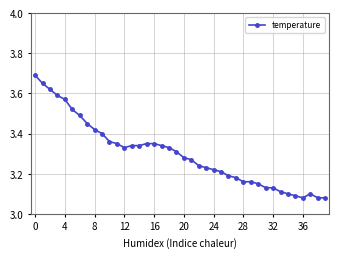

Count the values in the range 3 to 4.

40